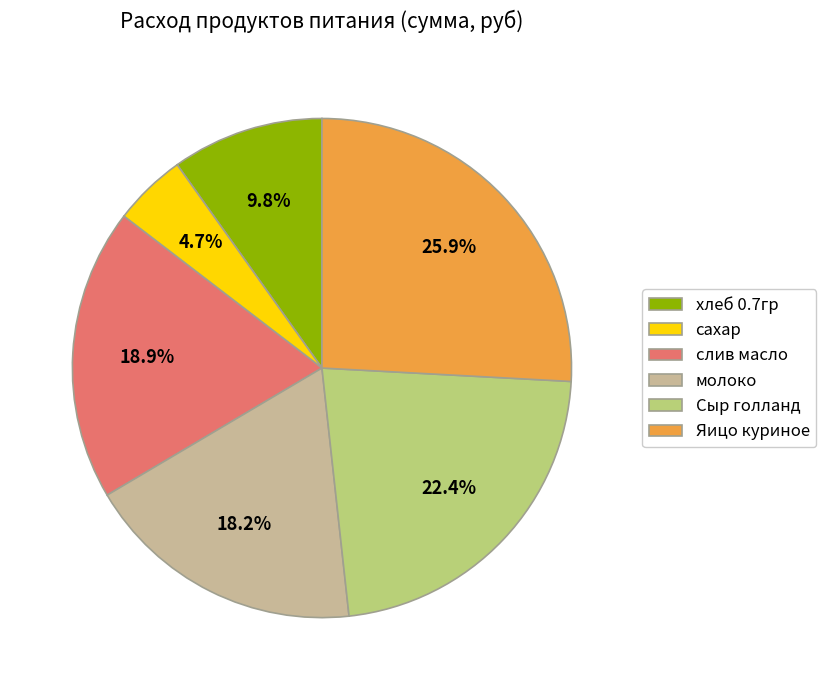

To the nearest percent, what is the difference between the слив масло and сахар slice percentages?

14%